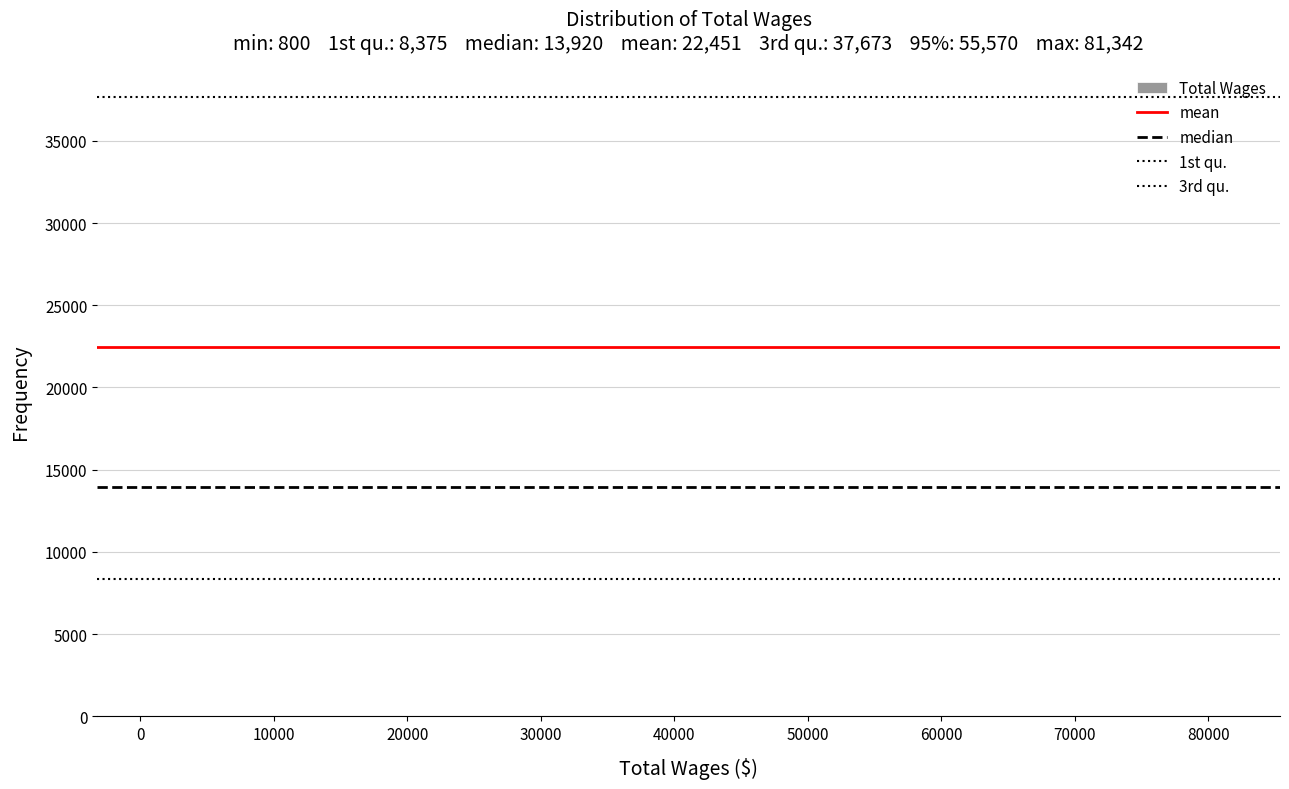

Reading left to right, list every bar in this chart as the range it spans on the x-axis followed by its height. Neither the bar edges nor the heights are printed on the chart, so give them approximately, as read against the axes.

1000 to 6000: under 500
6000 to 12000: under 500
12000 to 17000: under 500
17000 to 22000: under 500
22000 to 28000: under 500
28000 to 33000: under 500
33000 to 38000: under 500
38000 to 44000: under 500
44000 to 49000: under 500
49000 to 54000: under 500
54000 to 60000: 0
60000 to 65000: 0
65000 to 71000: 0
71000 to 76000: 0
76000 to 81000: under 500